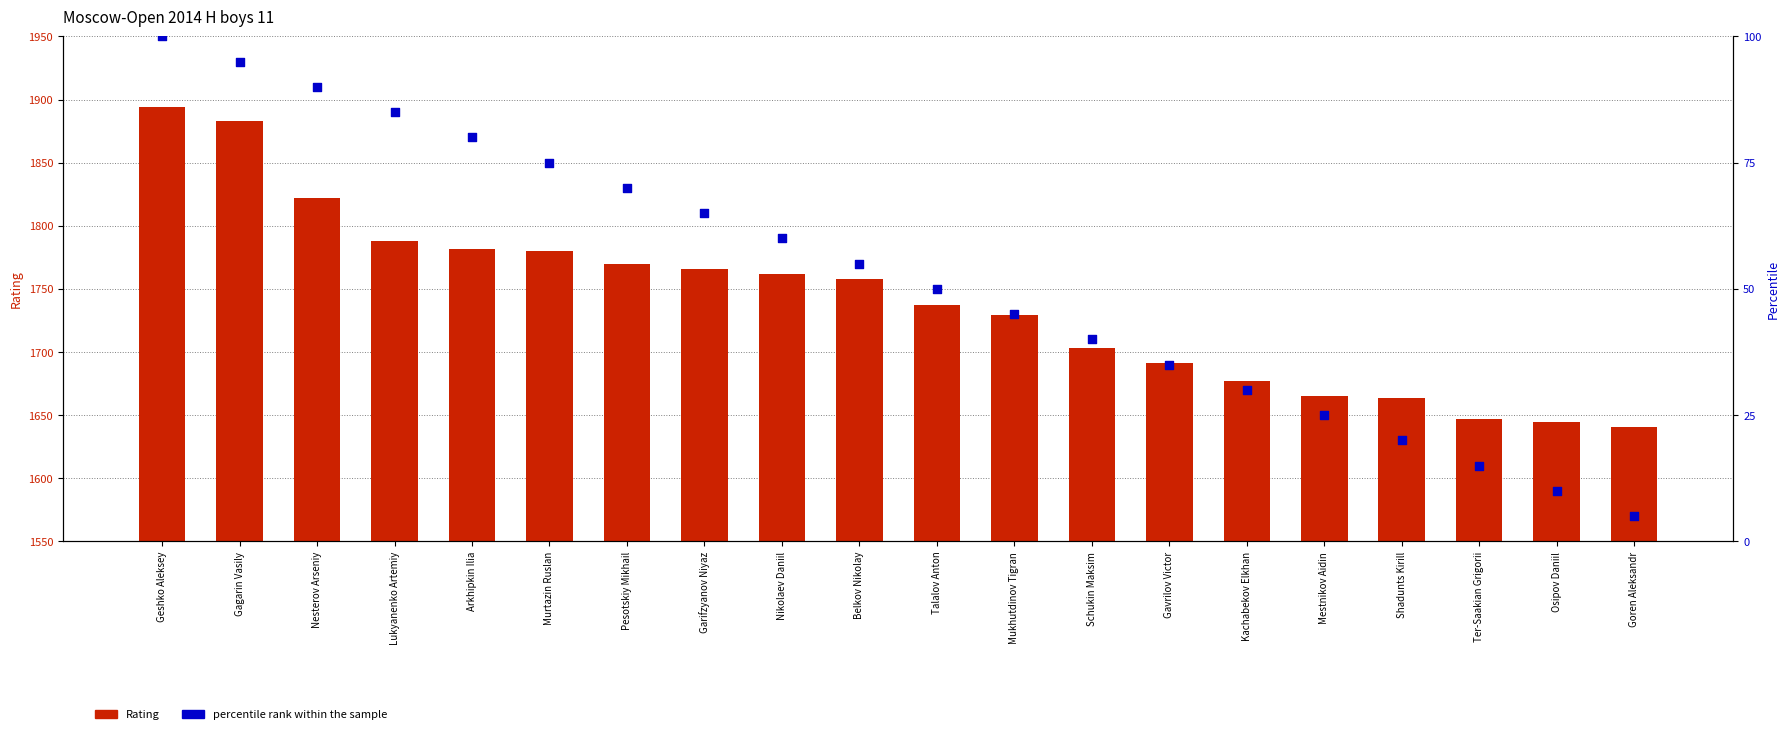

What is the total value across all series at Nikolaev Daniil?

1822